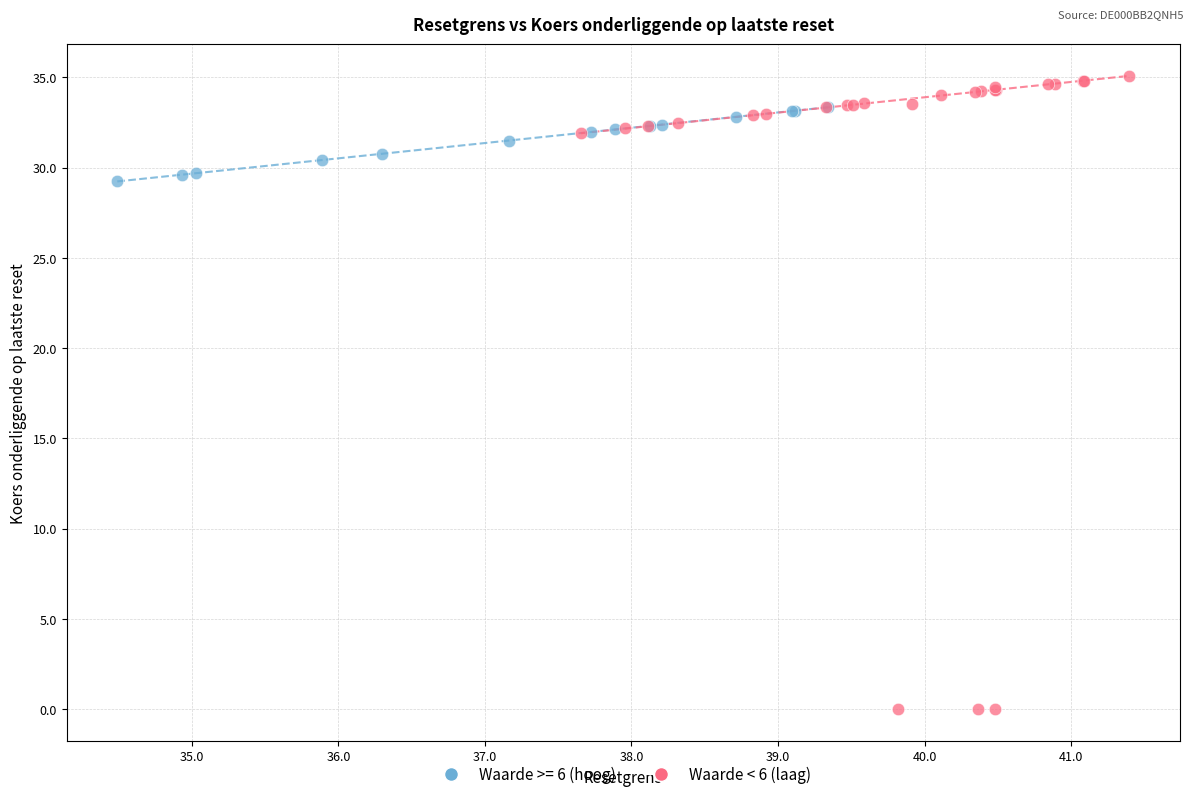

Which series contains the highest Y value?

Waarde < 6 (laag)